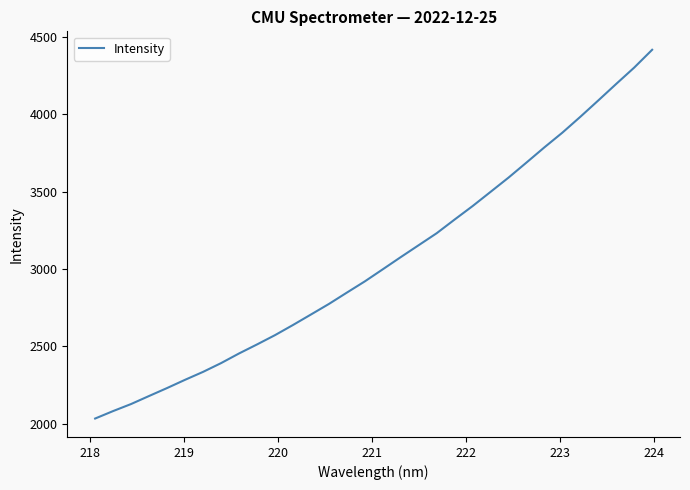

What is the maximum value shown in the chart?

4416.5